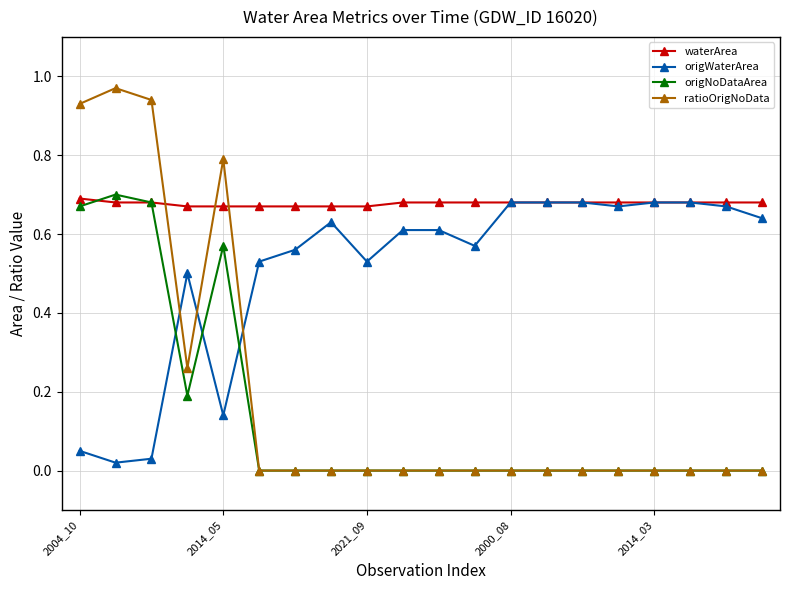

Which series has the largest total across all categories?

waterArea